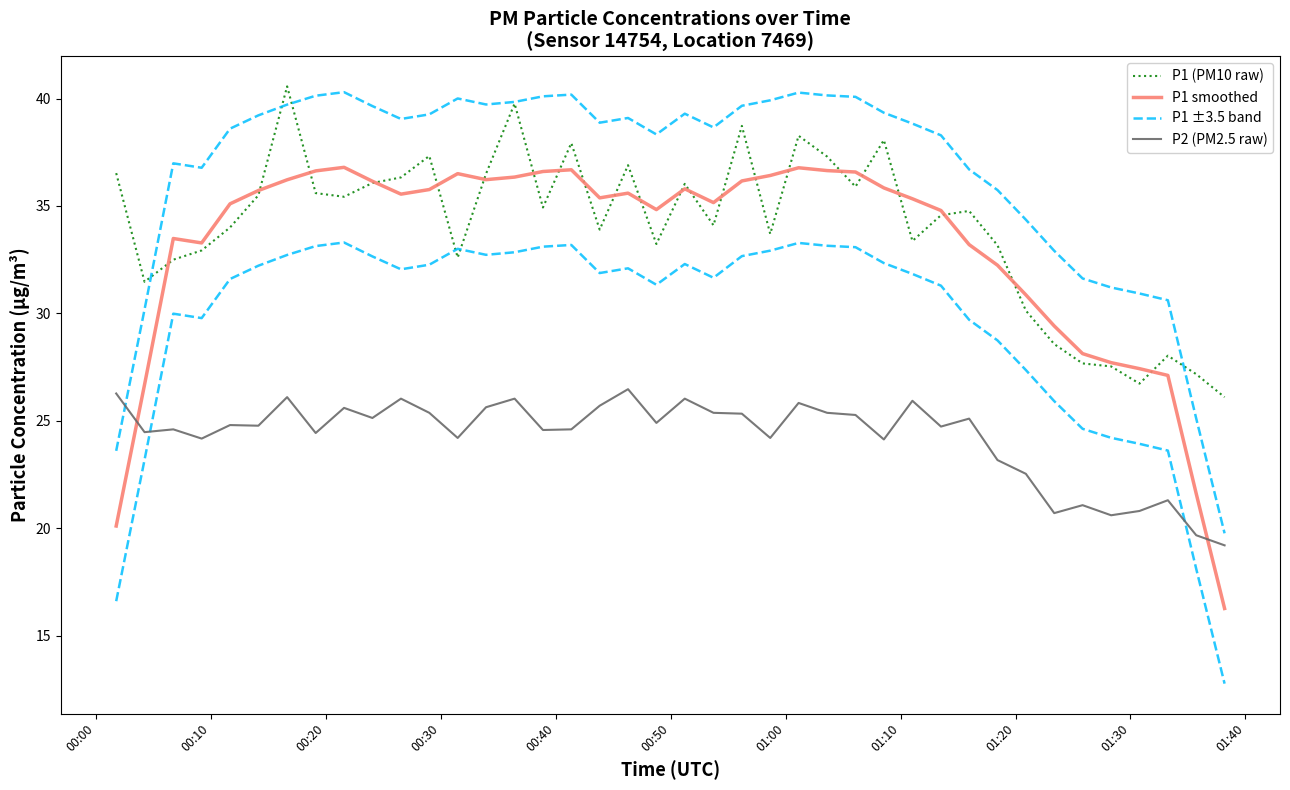

The value of P1 smoothed at 14 is 54.4. True or false?

False